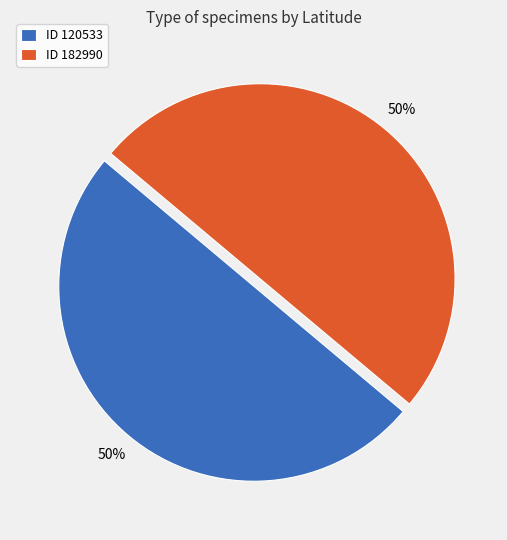

To the nearest percent, what portion does ID 120533 represent?

50%